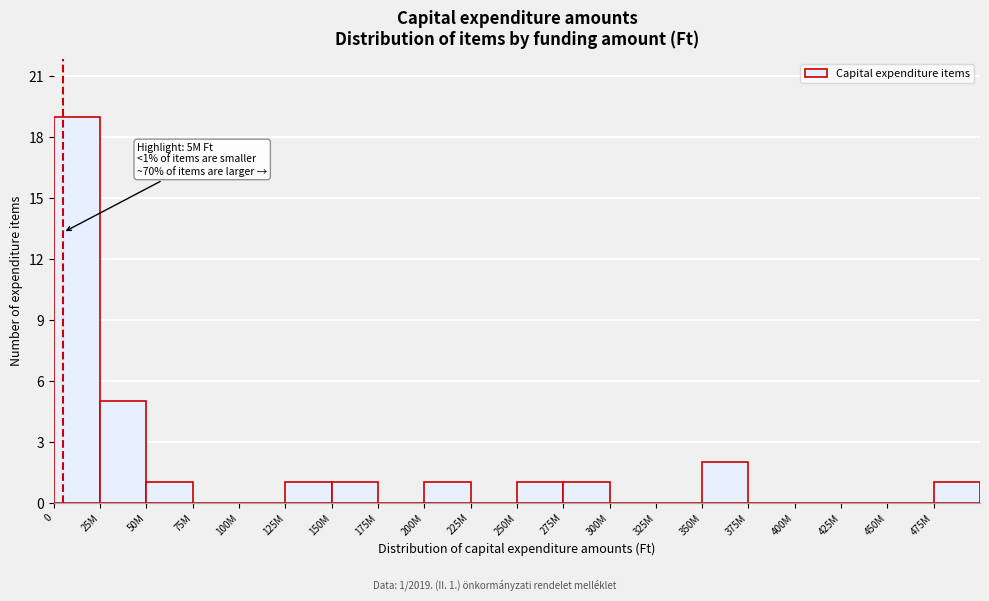

Reading left to right, extract all data points from this chart.

0=19	25M=5	50M=1	75M=0	100M=0	125M=1	150M=1	175M=0	200M=1	225M=0	250M=1	275M=1	300M=0	325M=0	350M=2	375M=0	400M=0	425M=0	450M=0	475M=1